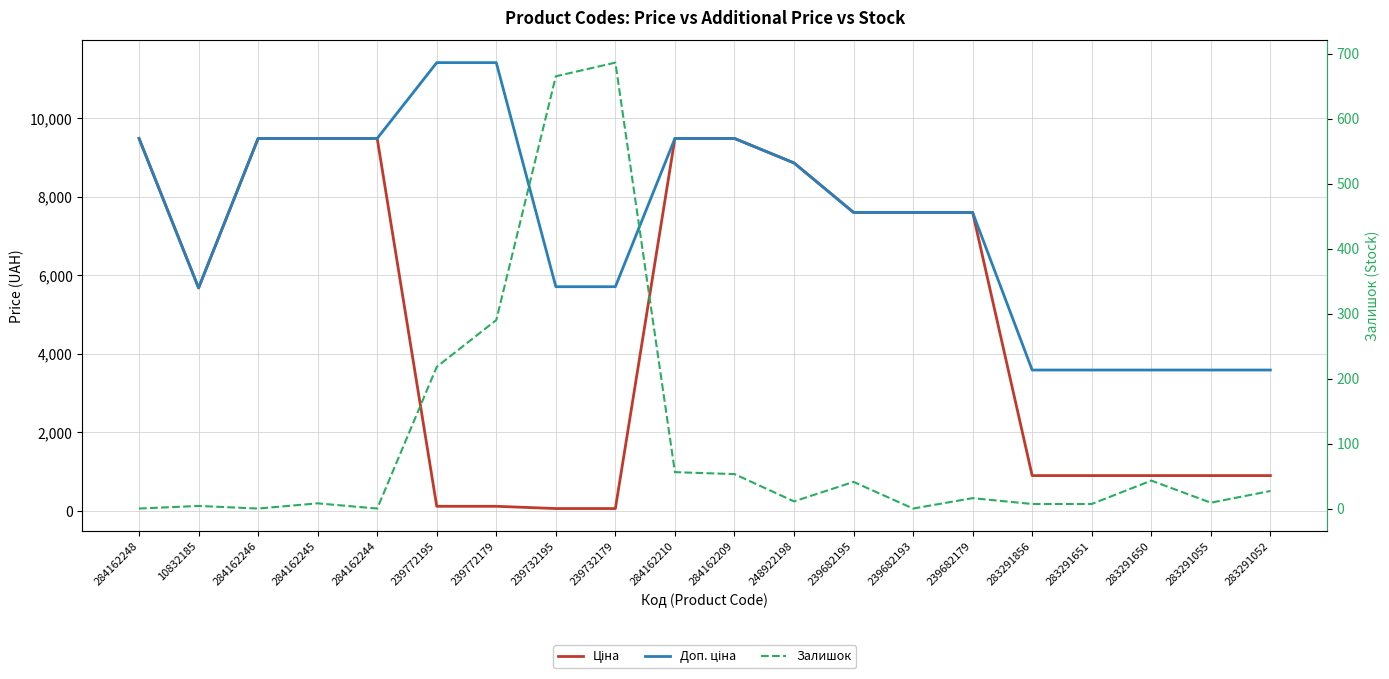

What are all the series names shown in the legend?

Ціна, Доп. ціна, Залишок